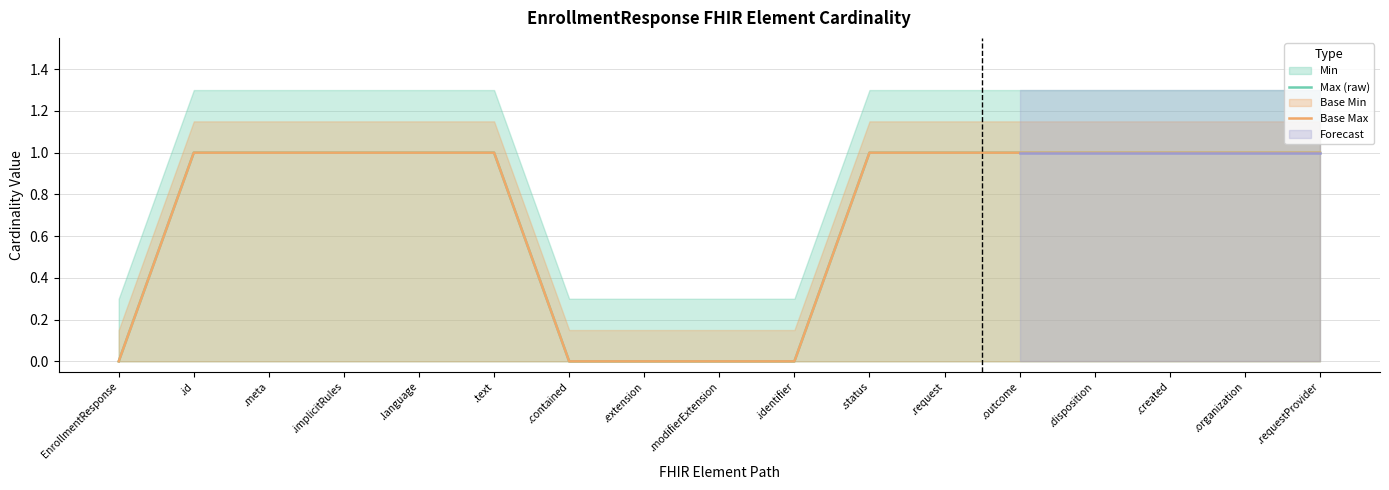

What is the label of the 8th point from the left?

.extension